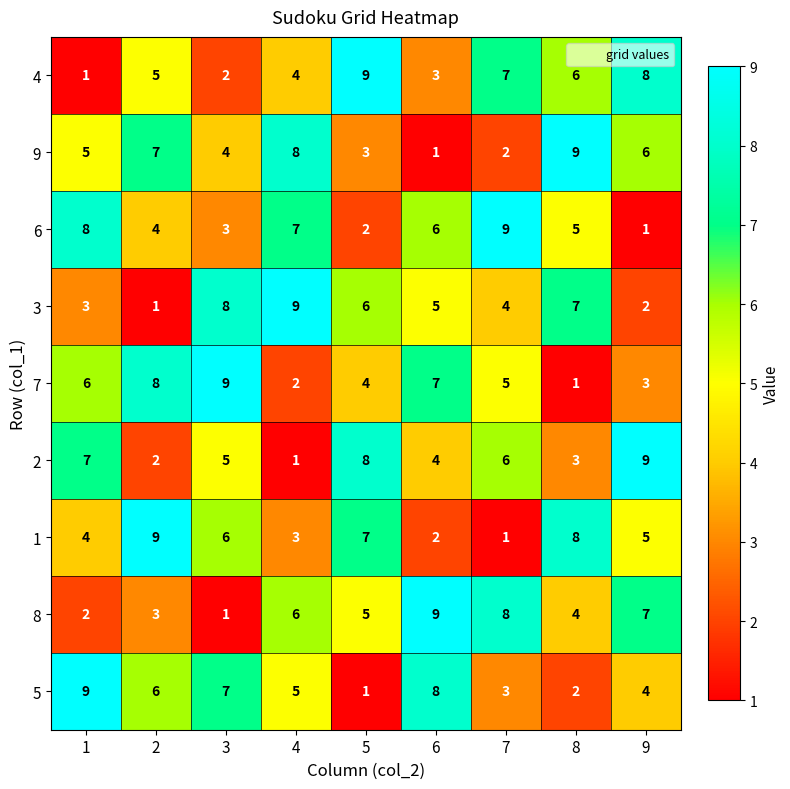

What is the total value across all series at 6?

45